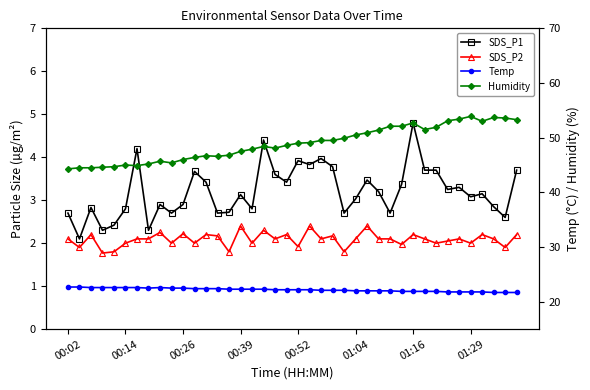

How many data points in Humidity are less than 49?

20